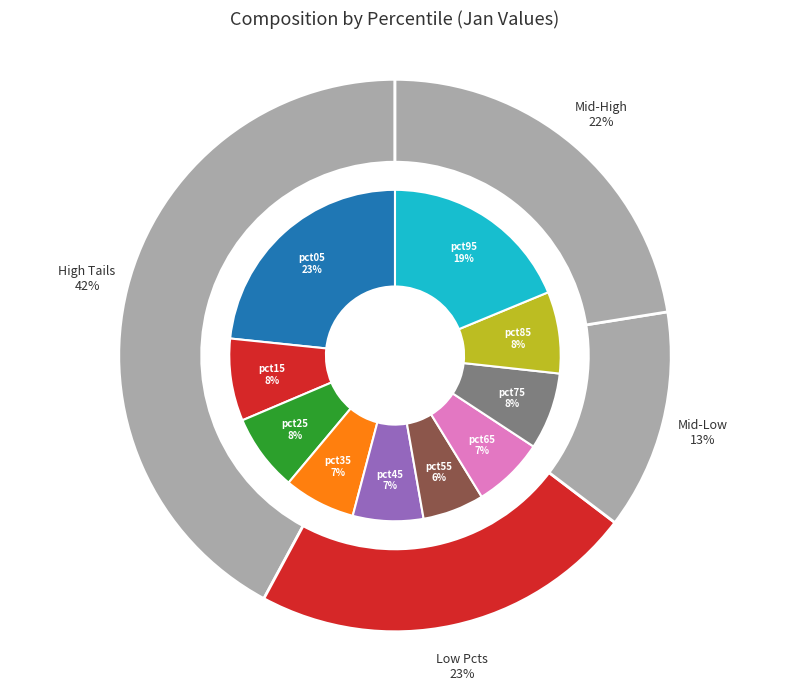

Between pct55 and pct65, which is larger?

pct65